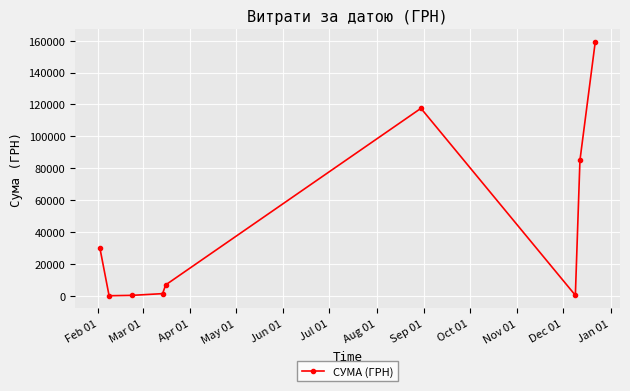

What is the maximum value shown in the chart?

159095.4